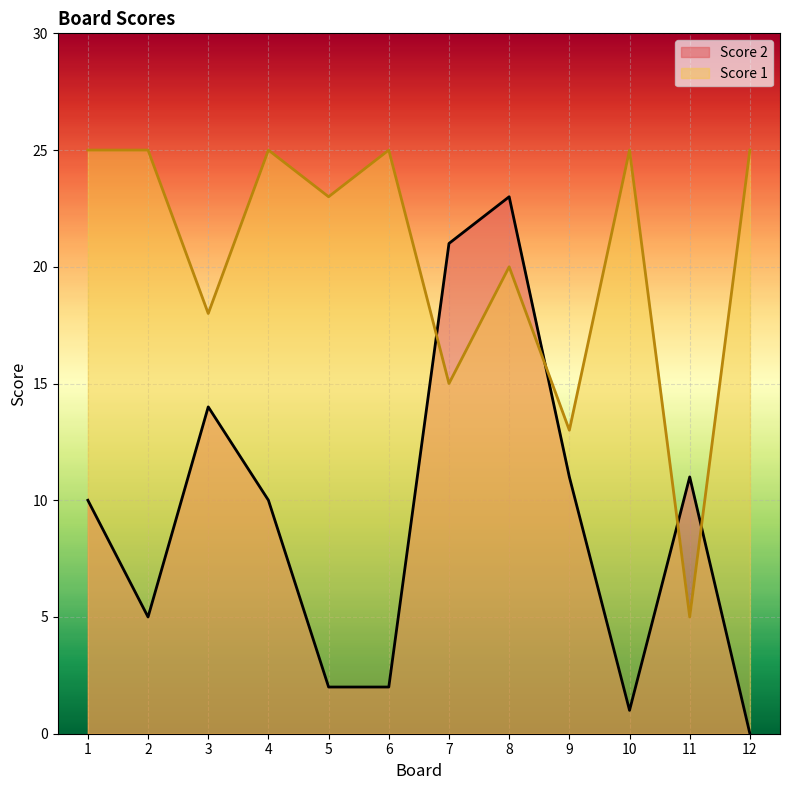

True or false: Score 1 and Score 2 cross at least once.

True